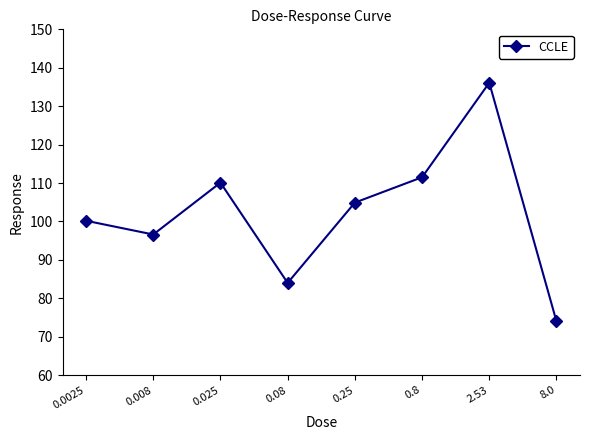

What position from the left is 0.025?

3